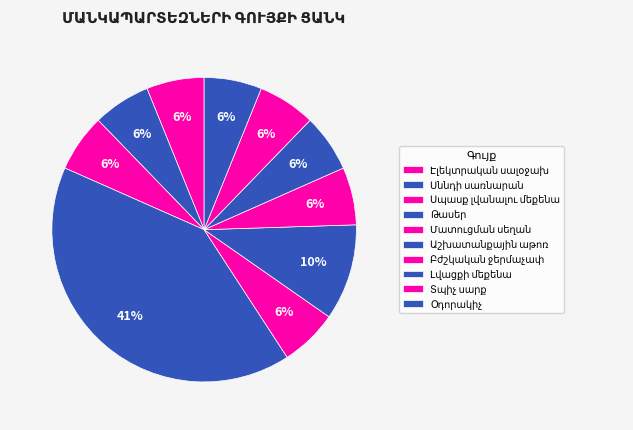

How many slices are in this pie chart?

10